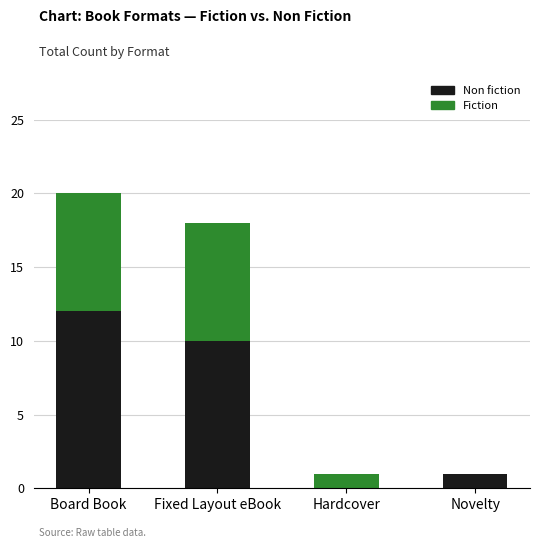

Reading right to left, list the values for the Non fiction series.

Novelty=1	Hardcover=0	Fixed Layout eBook=10	Board Book=12